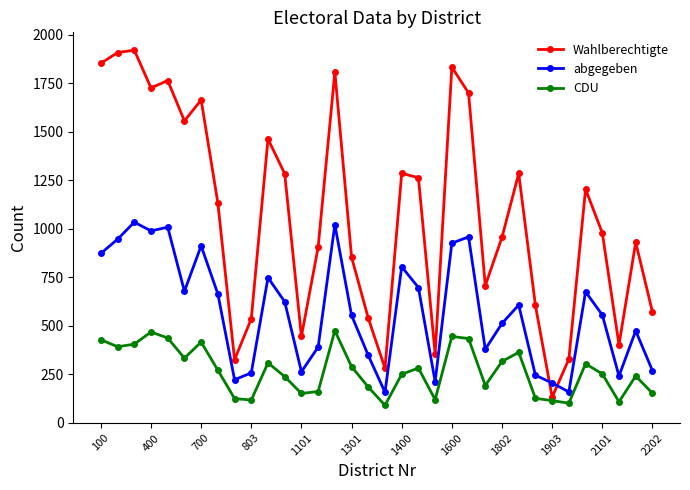

What is the minimum value shown in the chart?

90